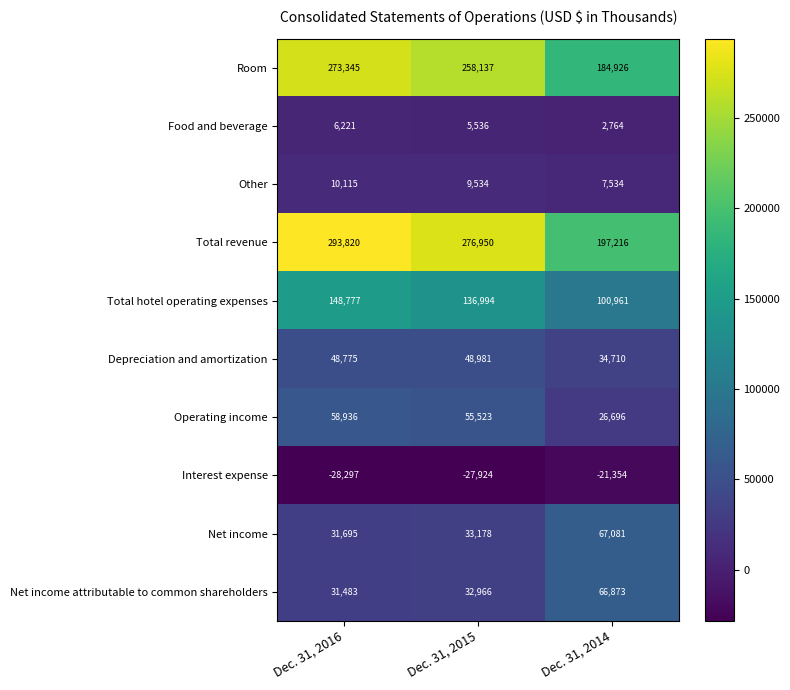

Rank the series by their maximum value, from lowest to highest.

Interest expense, Food and beverage, Other, Depreciation and amortization, Operating income, Net income attributable to common shareholders, Net income, Total hotel operating expenses, Room, Total revenue